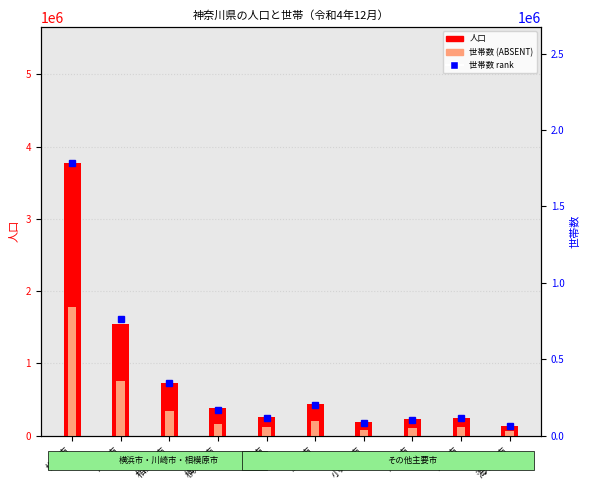

Which series has the largest total across all categories?

人口